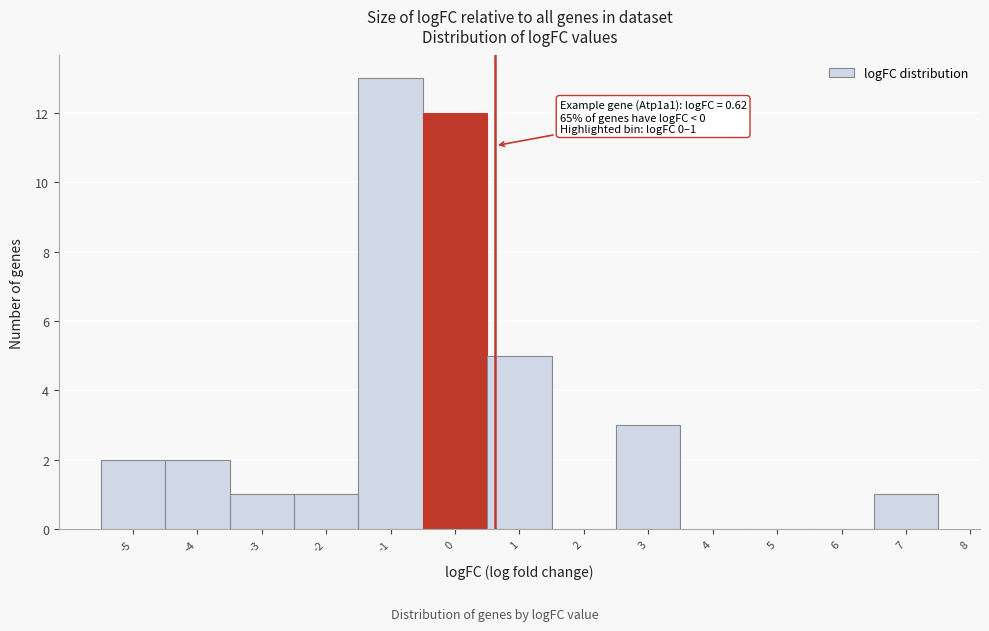

Over which range of the x-axis is the bar tallest?

-1.5 to -0.5